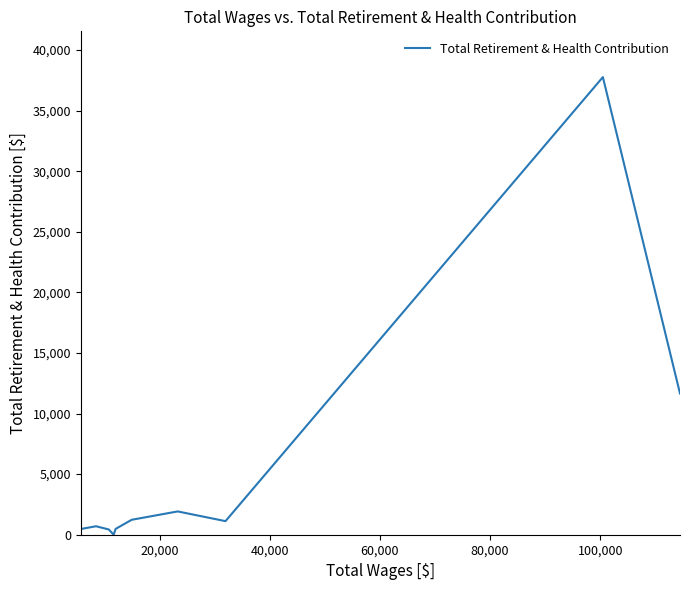

How many data points are above 1121?

5